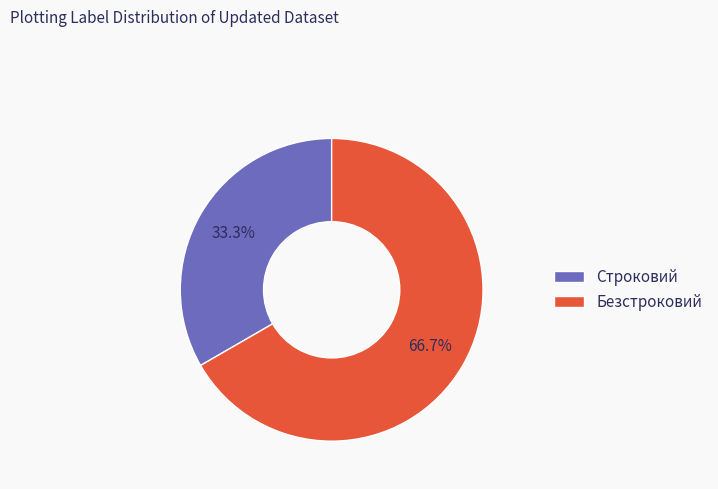

Which category has the smallest portion of the pie?

Строковий